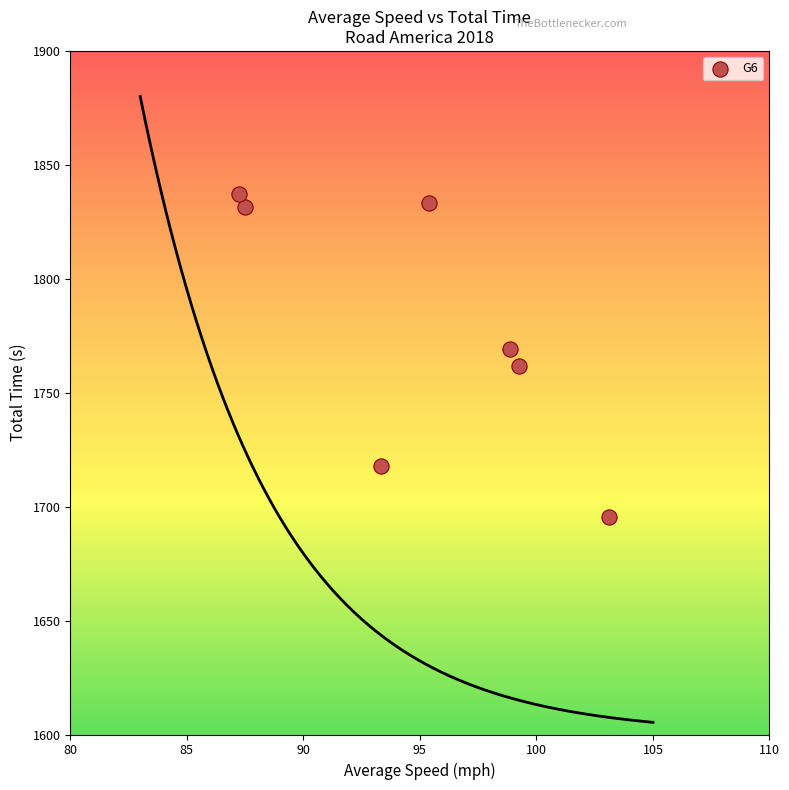

What is the average Y value?

1778.1